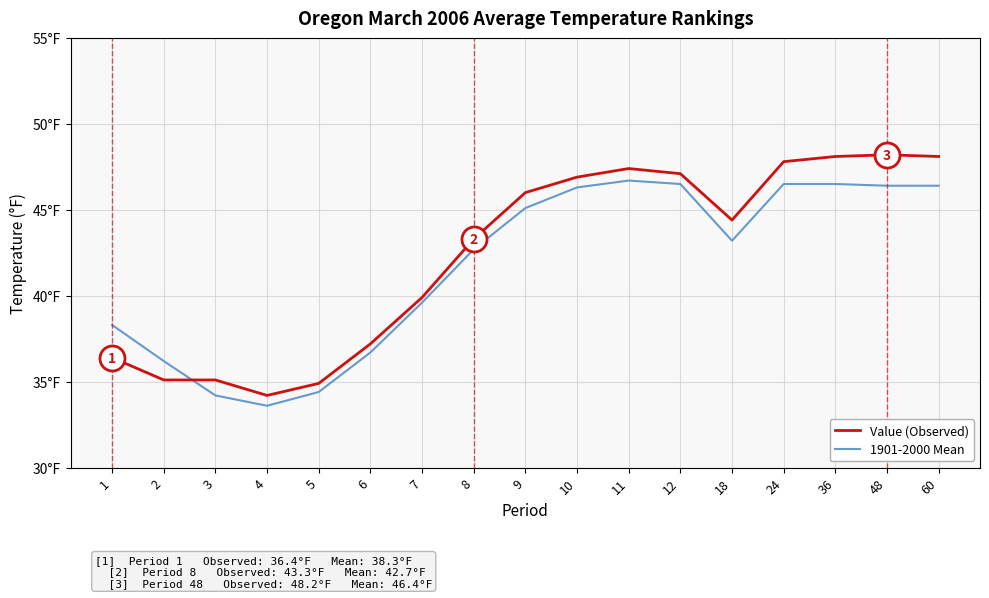

Between which two adjacent categories do Value (Observed) and 1901-2000 Mean first intersect?

2 and 3